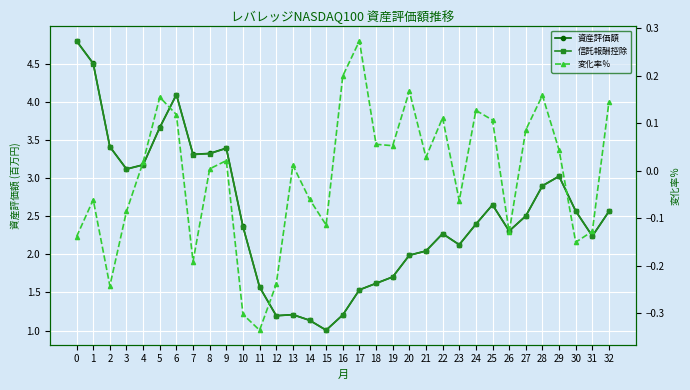

True or false: 資産評価額 has a value of 1.0 at 15.

True